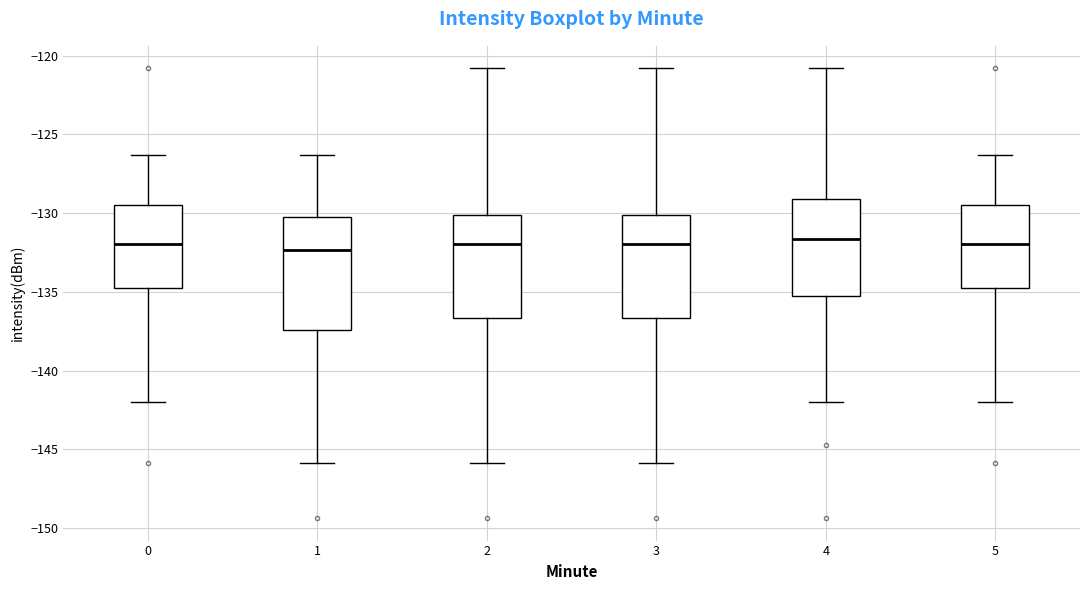

Reading left to right, read every box against the y-axis: the position of its median line, the range the box covers, and the ends of its whiskers. The values are not printed on the chart, so give them approximately, as read against the axis.

0: median -132.0, box -134.5 to -129.5, whiskers -142.0 to -126.5
1: median -132.5, box -137.5 to -130.0, whiskers -146.0 to -126.5
2: median -132.0, box -136.5 to -130.0, whiskers -146.0 to -121.0
3: median -132.0, box -136.5 to -130.0, whiskers -146.0 to -121.0
4: median -131.5, box -135.5 to -129.0, whiskers -142.0 to -121.0
5: median -132.0, box -134.5 to -129.5, whiskers -142.0 to -126.5